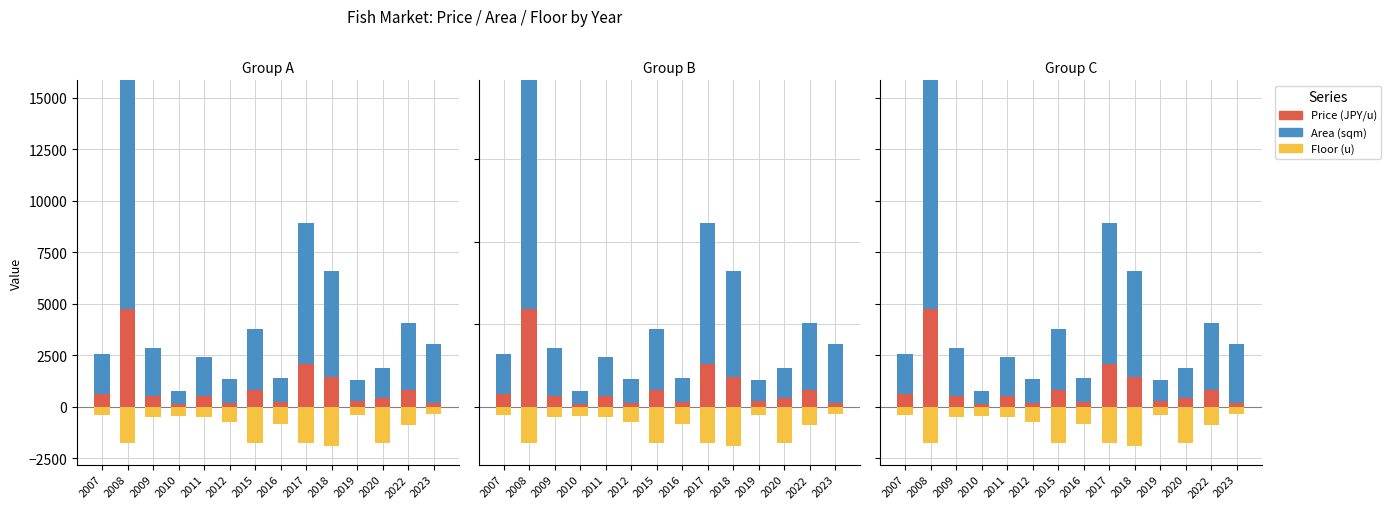

Are the bars horizontal?

No